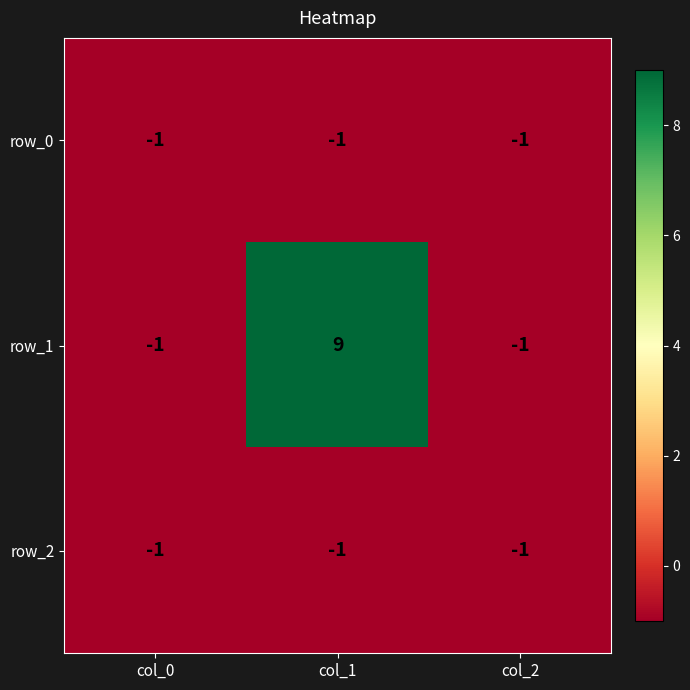

Which series has the widest spread of values?

row_1